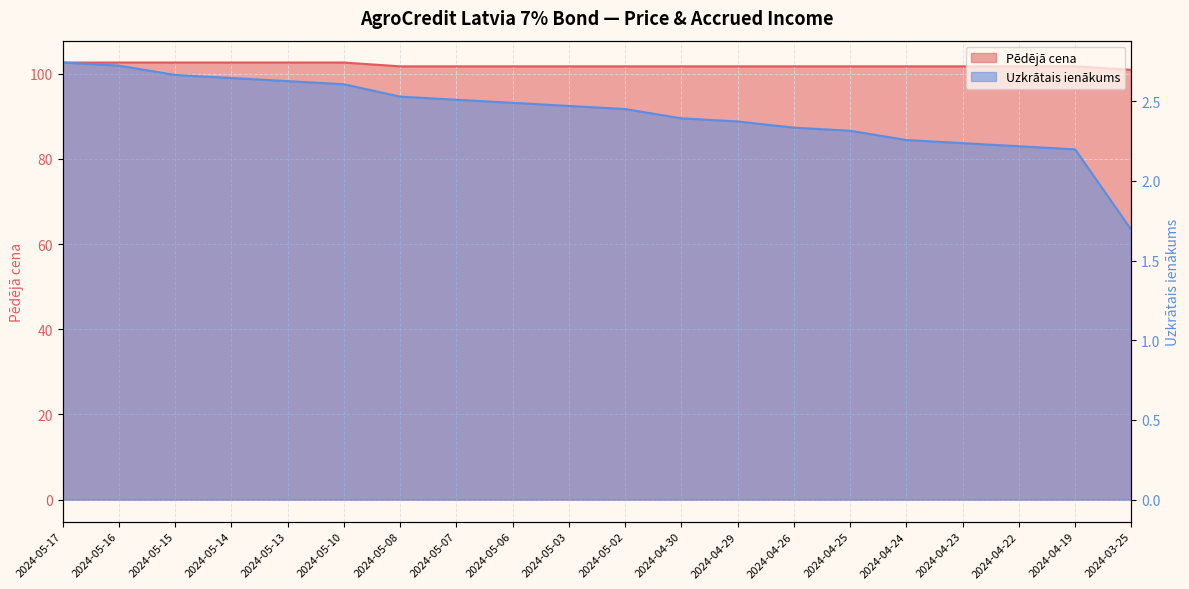

True or false: Uzkrātais ienākums has a value of 1.7 at 2024-03-25.

True